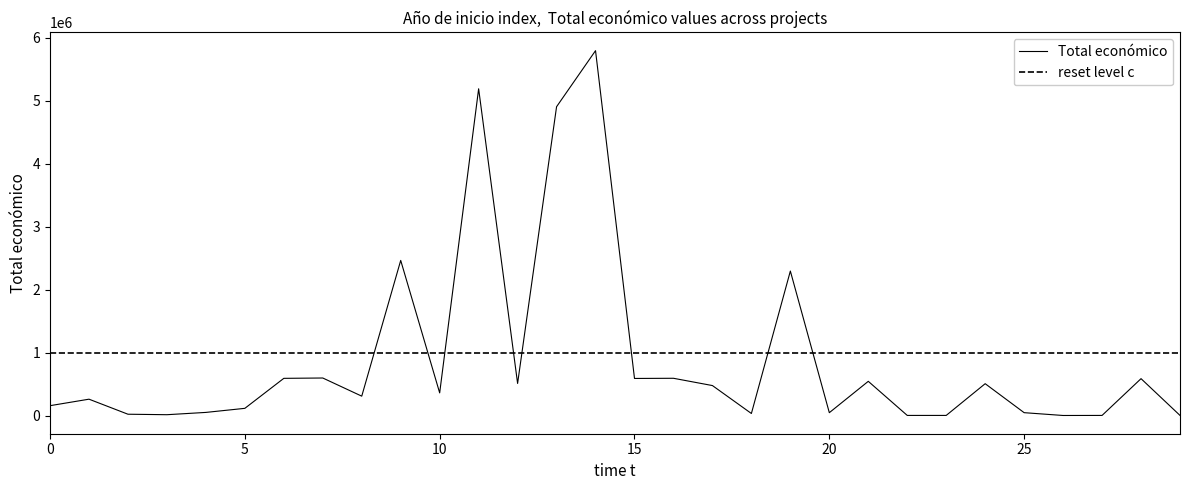

What is the highest value of the Total económico series?

5792221